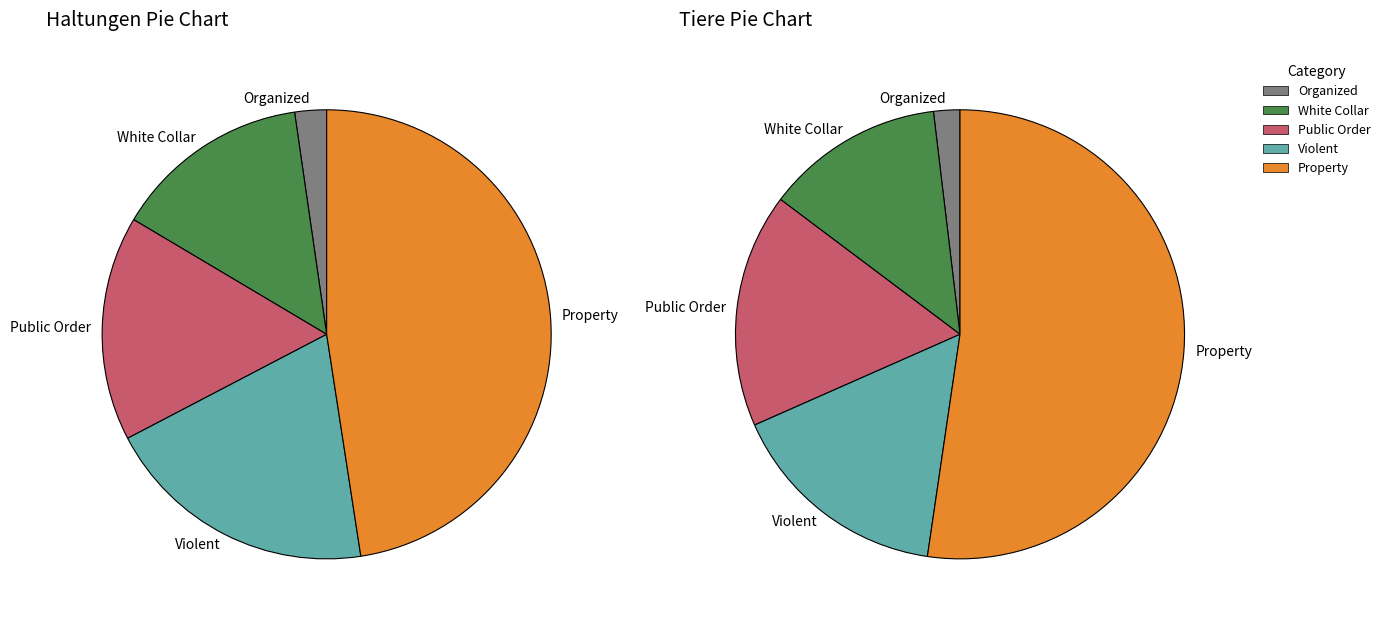

Rank the series by their maximum value, from highest to lowest.

tiere, haltungen